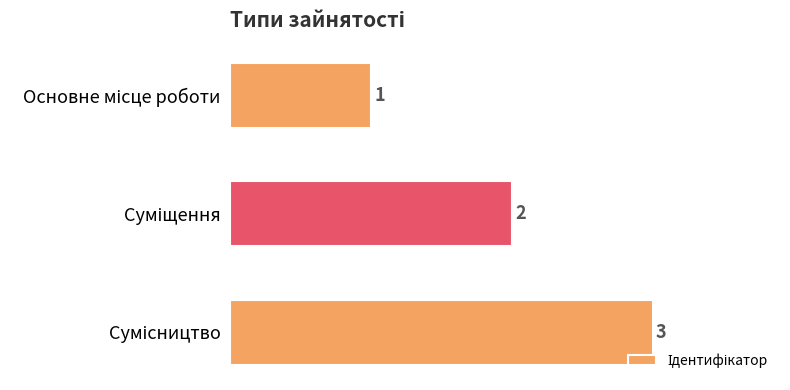

What is the sum of all values?

6